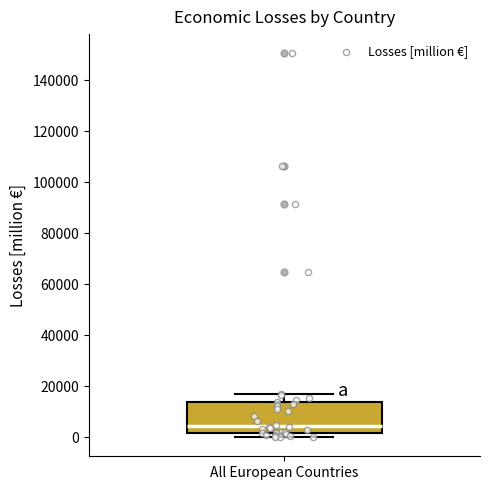

Where does the median line of the box for All European Countries sit on the y-axis? The values are not printed on the chart, so give them approximately, as read against the axis.

4000